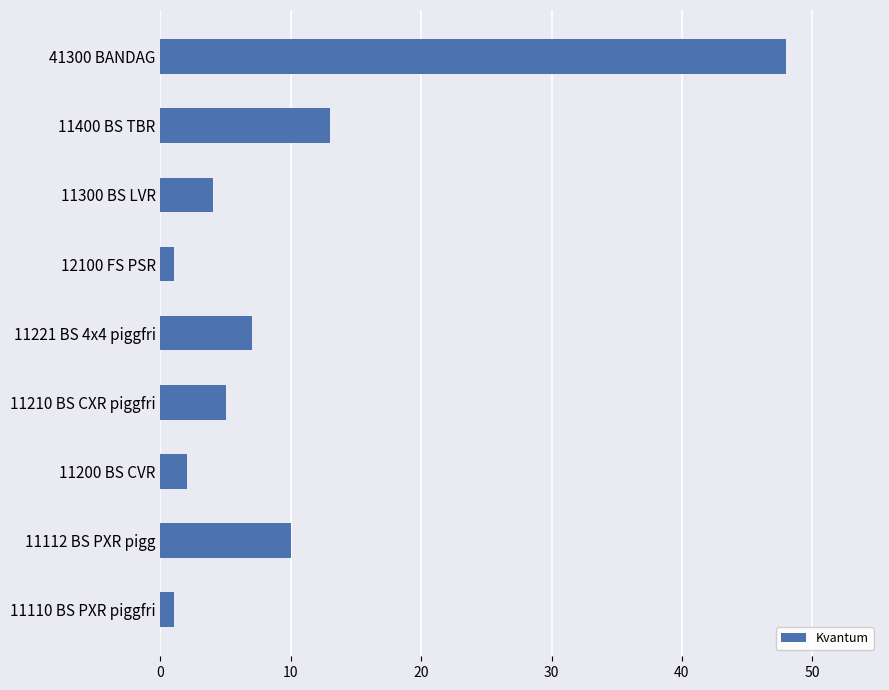

Is it true that the value at 41300 BANDAG is 48?

True